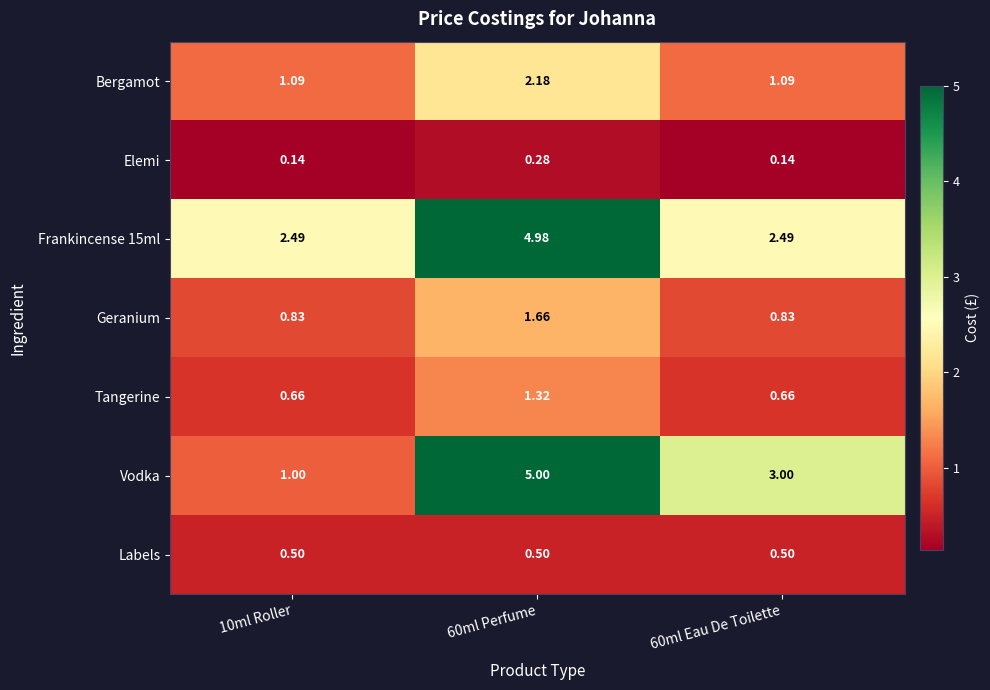

Between 10ml Roller and 60ml Perfume, which series saw the biggest shift?

Vodka